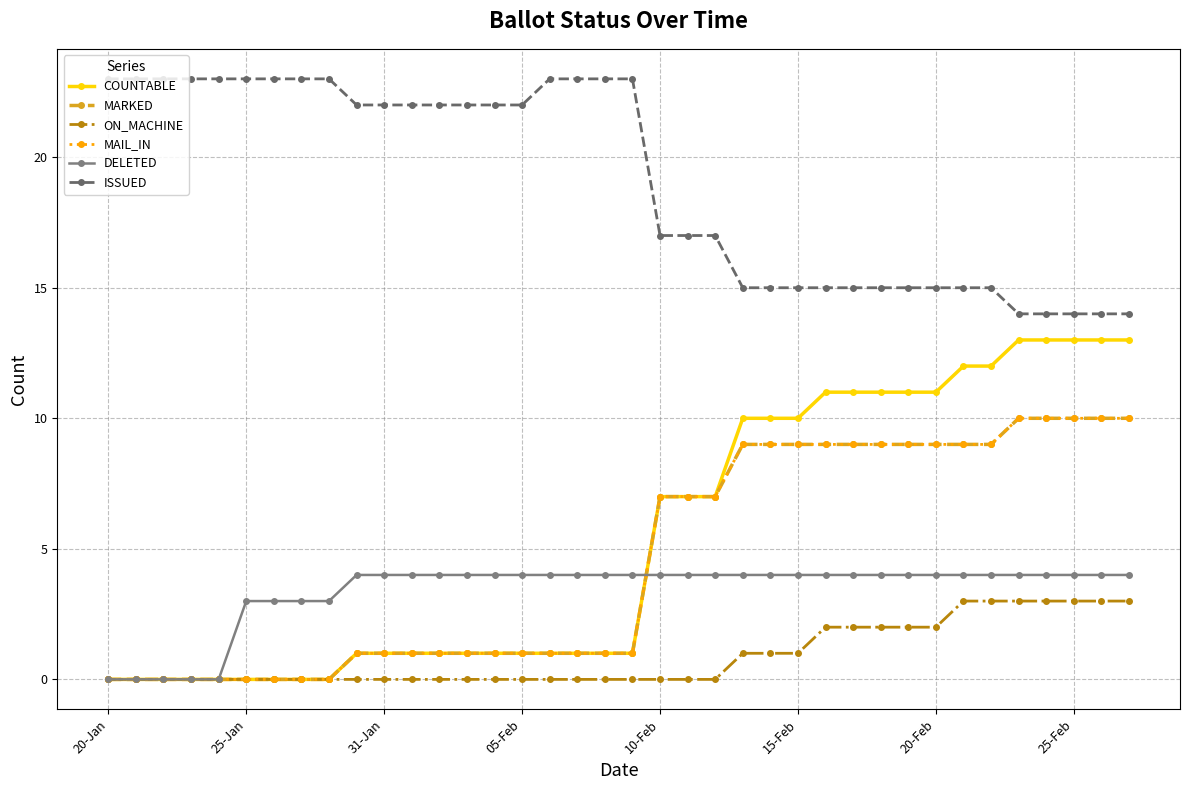

What is the greatest value displayed?

23